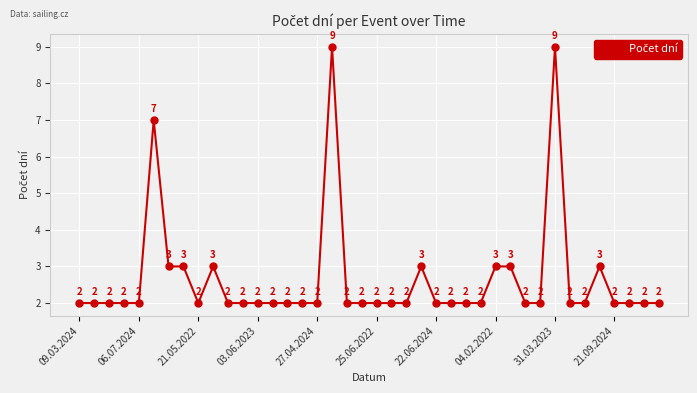

True or false: the data has more than 1 interior local peaks.

True